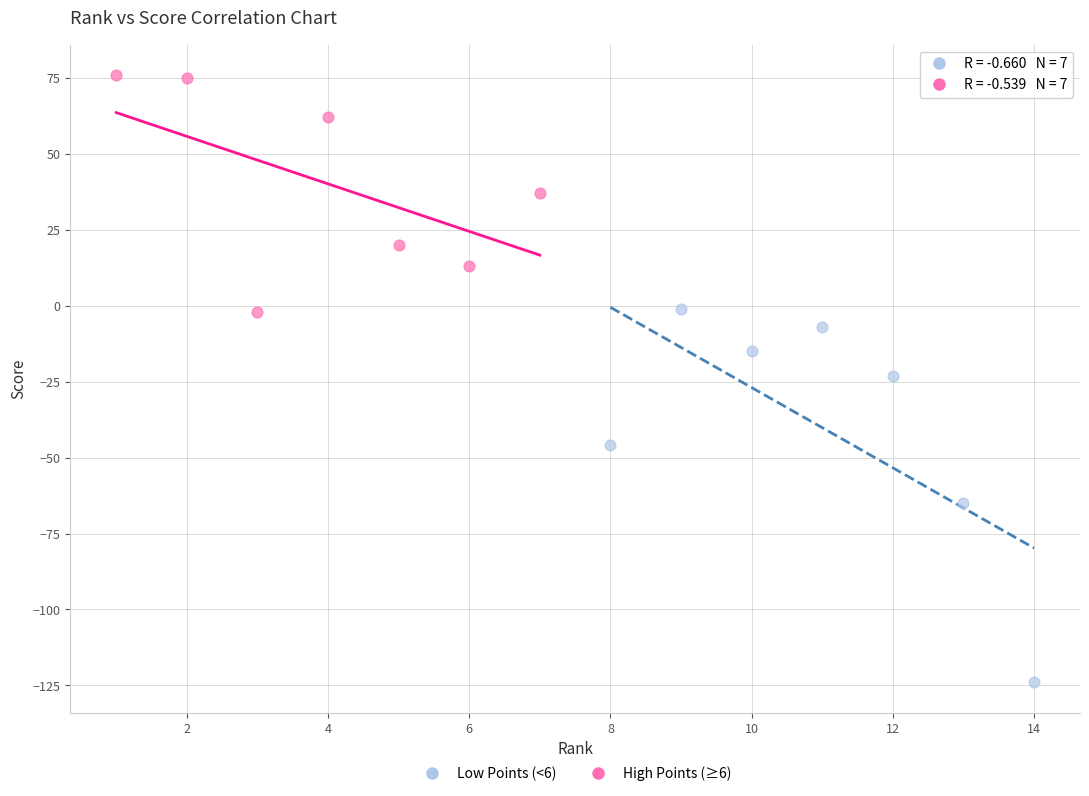

Which series has the largest Y range (max minus min)?

Low Points (<6)